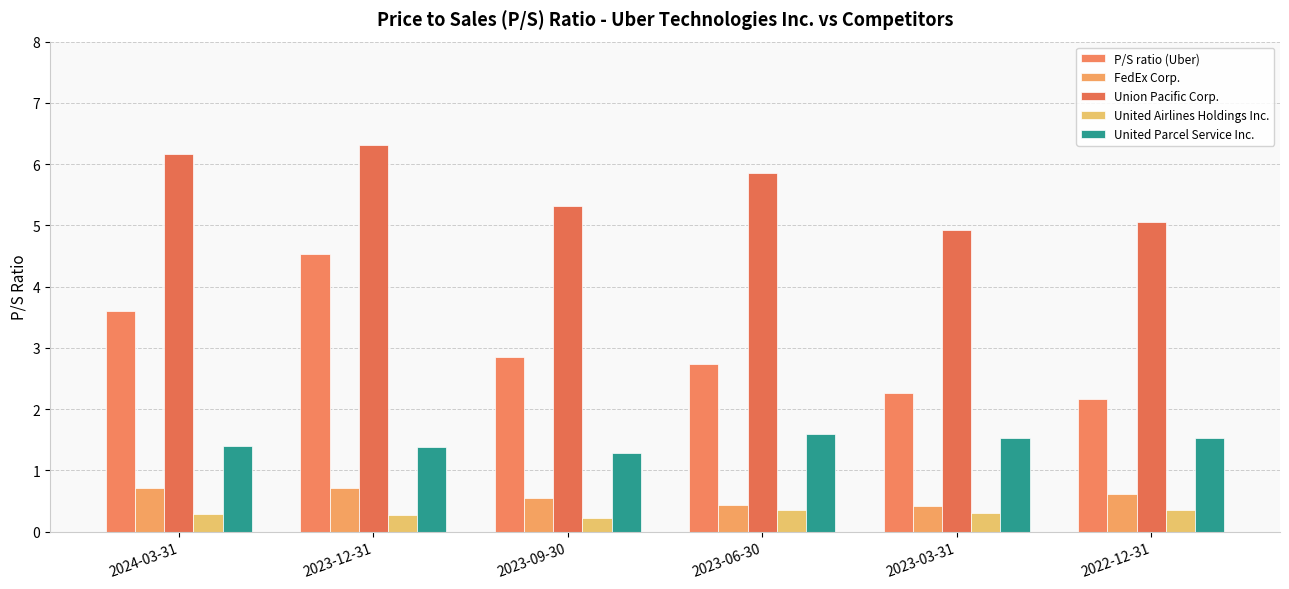

What is the value of the United Parcel Service Inc. bar at the 1st from the left?

1.4